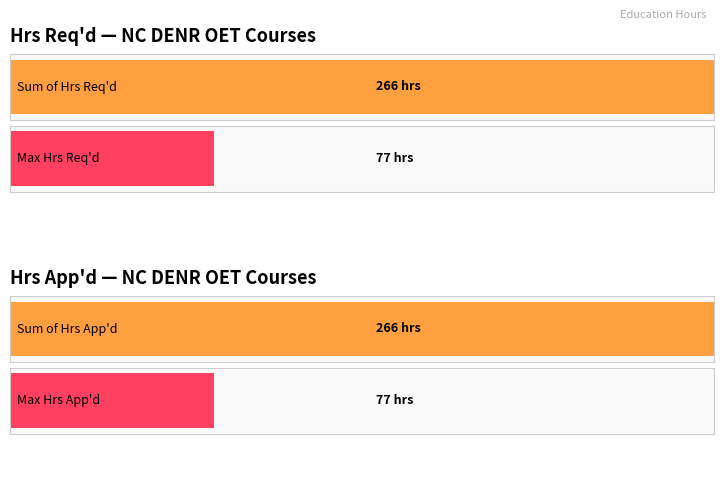

Which series has the widest spread of values?

Hrs Req'd